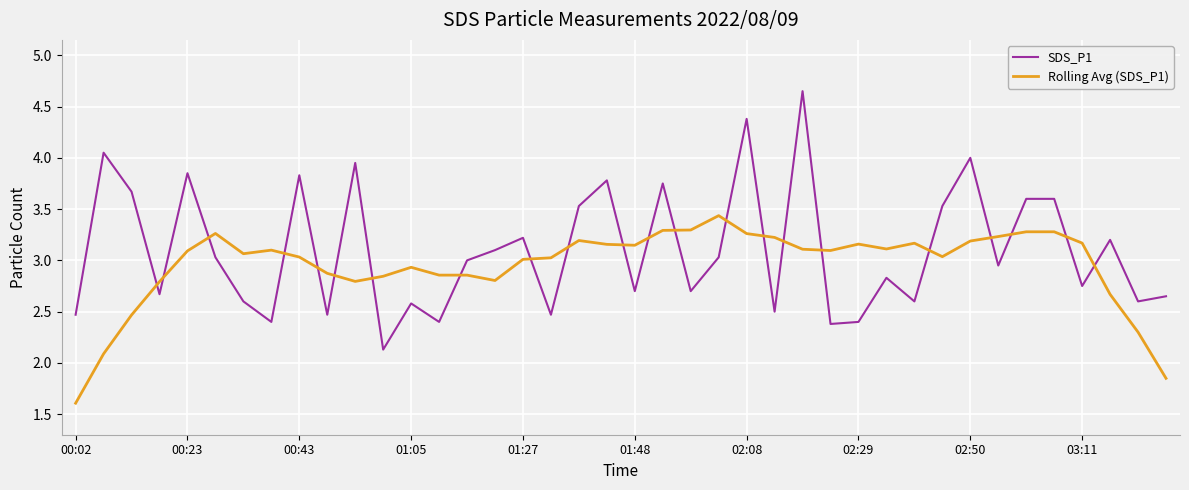

Does the chart have visible grid lines?

Yes